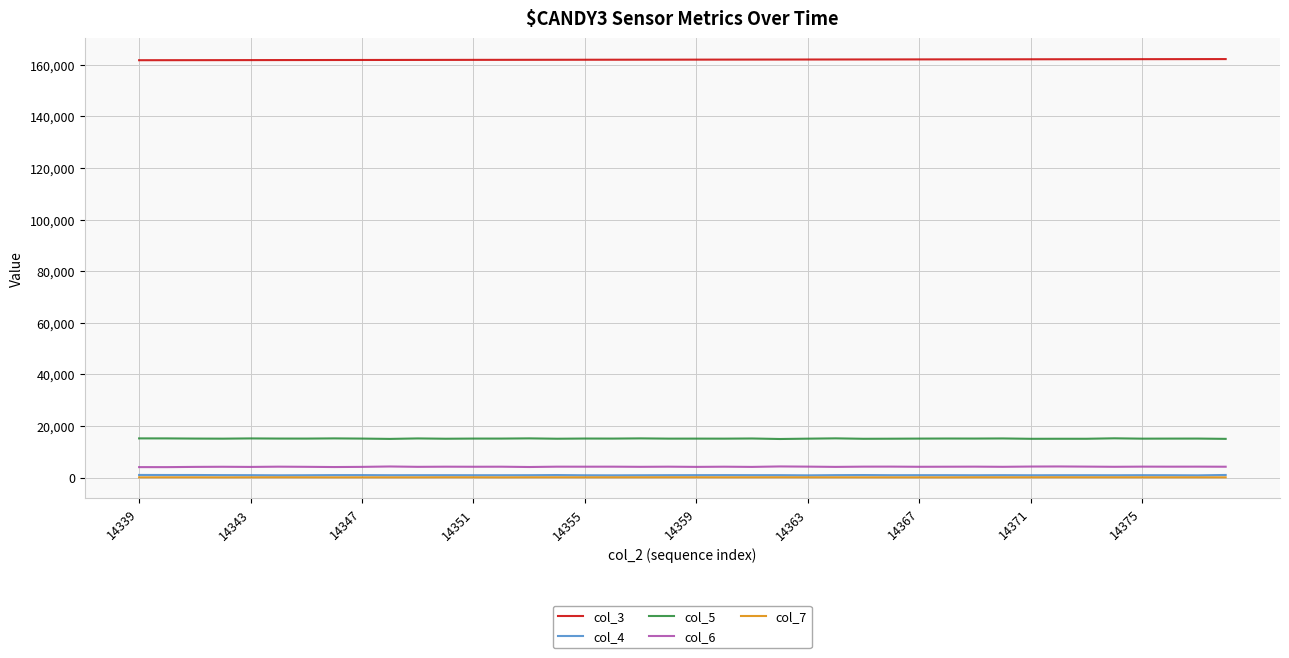

What is the maximum value shown in the chart?

162221